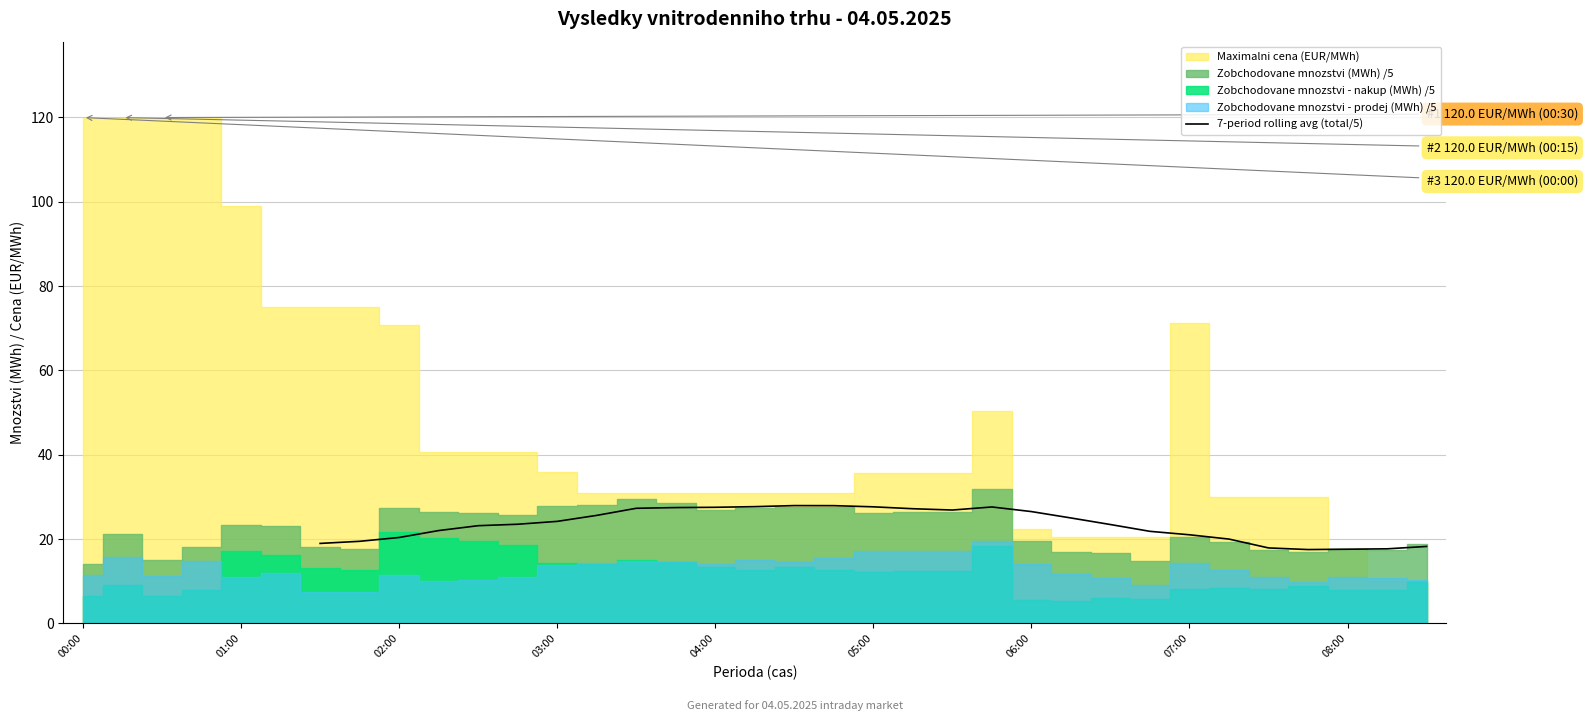

Reading left to right, list all the values displayed in this chart.

19.0	19.5	20.4	22.0	23.2	23.5	24.2	25.6	27.3	27.5	27.5	27.7	28.0	27.9	27.7	27.2	26.9	27.6	26.5	25.0	23.5	21.8	21.0	20.0	17.9	17.5	17.6	17.7	18.3